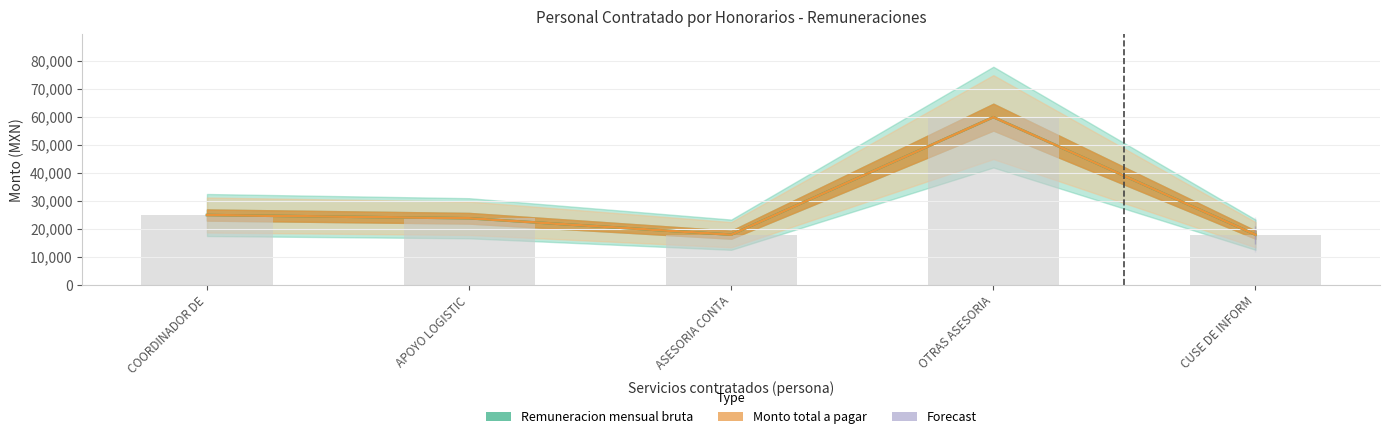

What is the difference between the Monto total a pagar values at ASESORIA CONTA and APOYO LOGISTIC?

5874